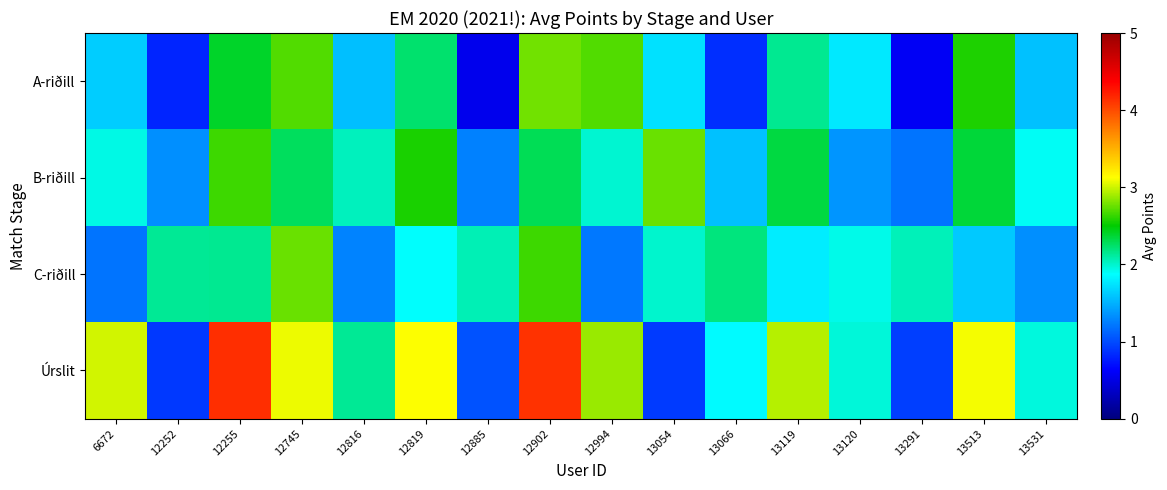

At how many categories does at least one series exceed 1?

16